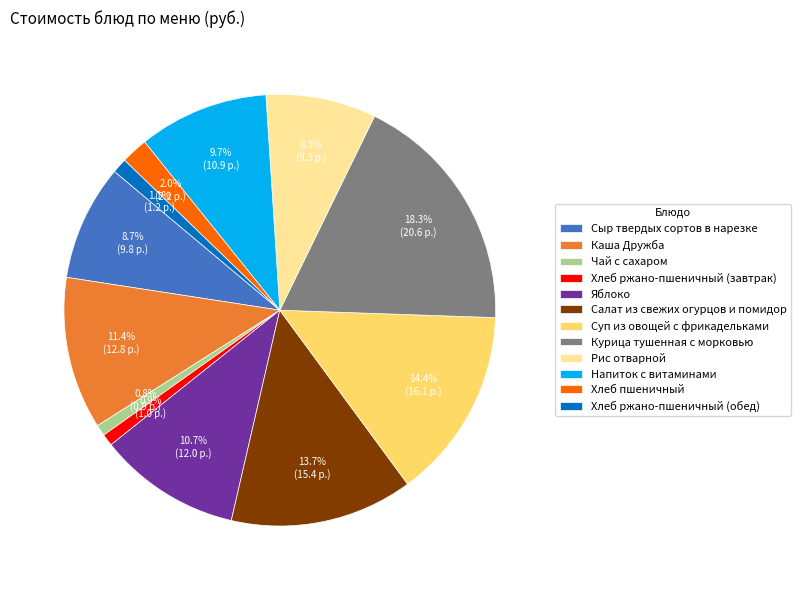

To the nearest percent, what is the difference between the Каша Дружба and Рис отварной slice percentages?

3%